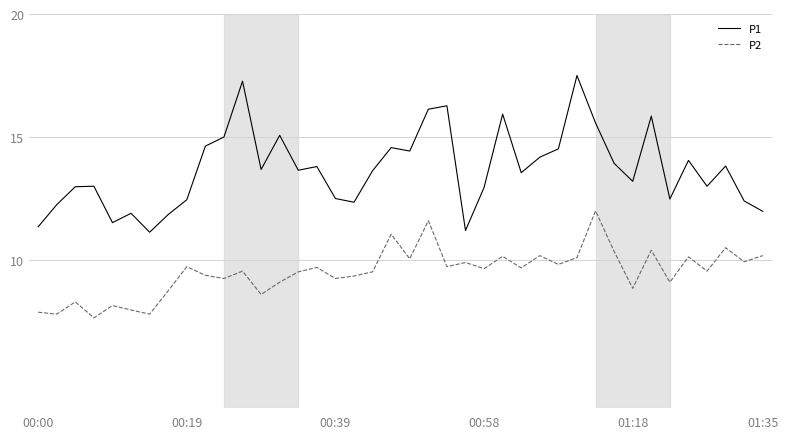

Which series has the largest total across all categories?

P1